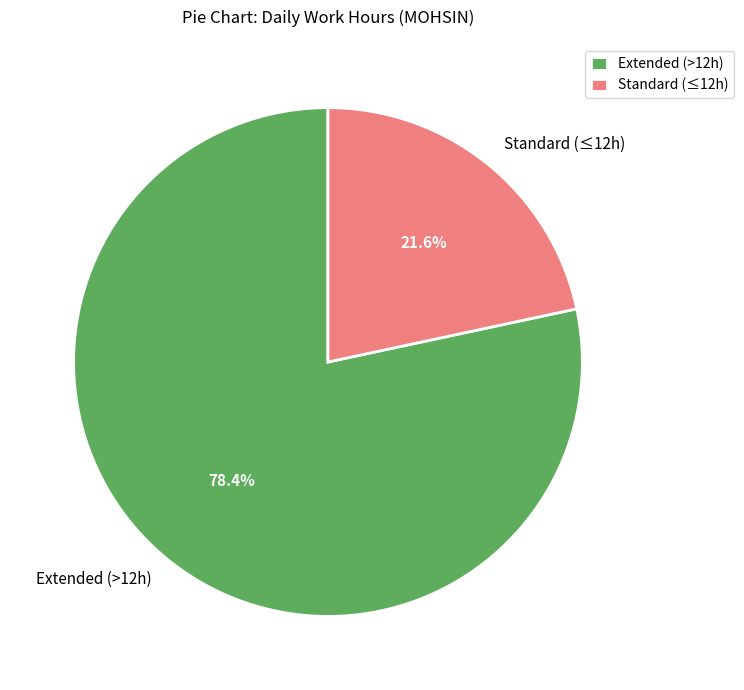

What is the smallest slice in the pie chart?

Standard (≤12h)